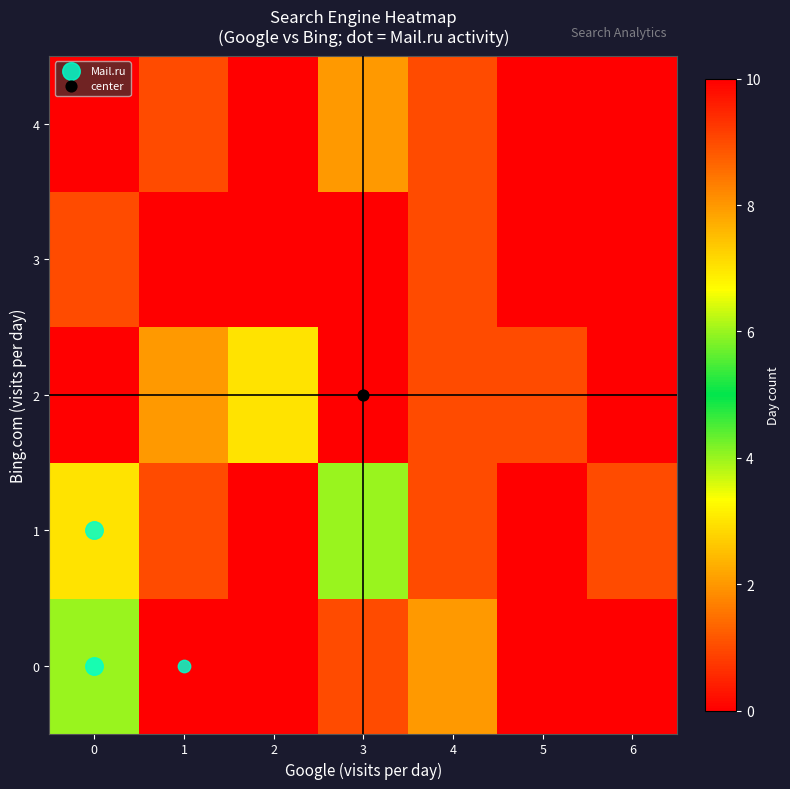

At which category is the sum across all series the highest?

1